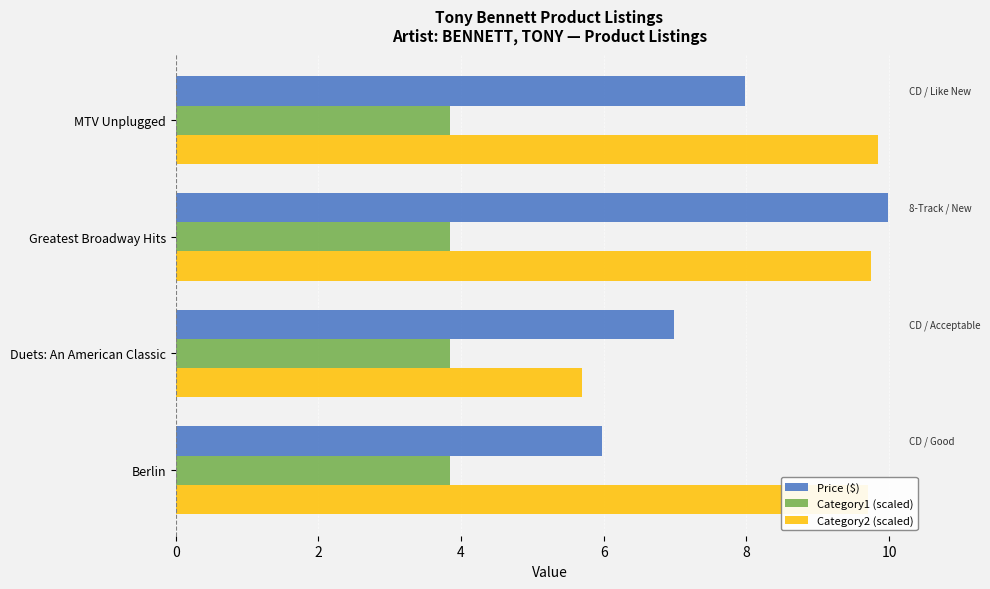

Count the number of categories in the chart.

4